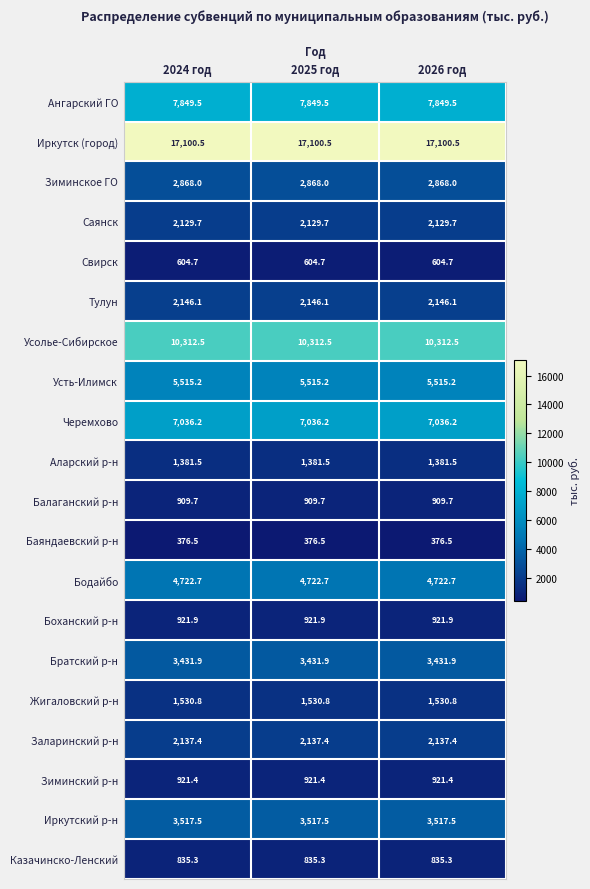

The Заларинский р-н series shows 3494.6 at 2025 год. True or false?

False